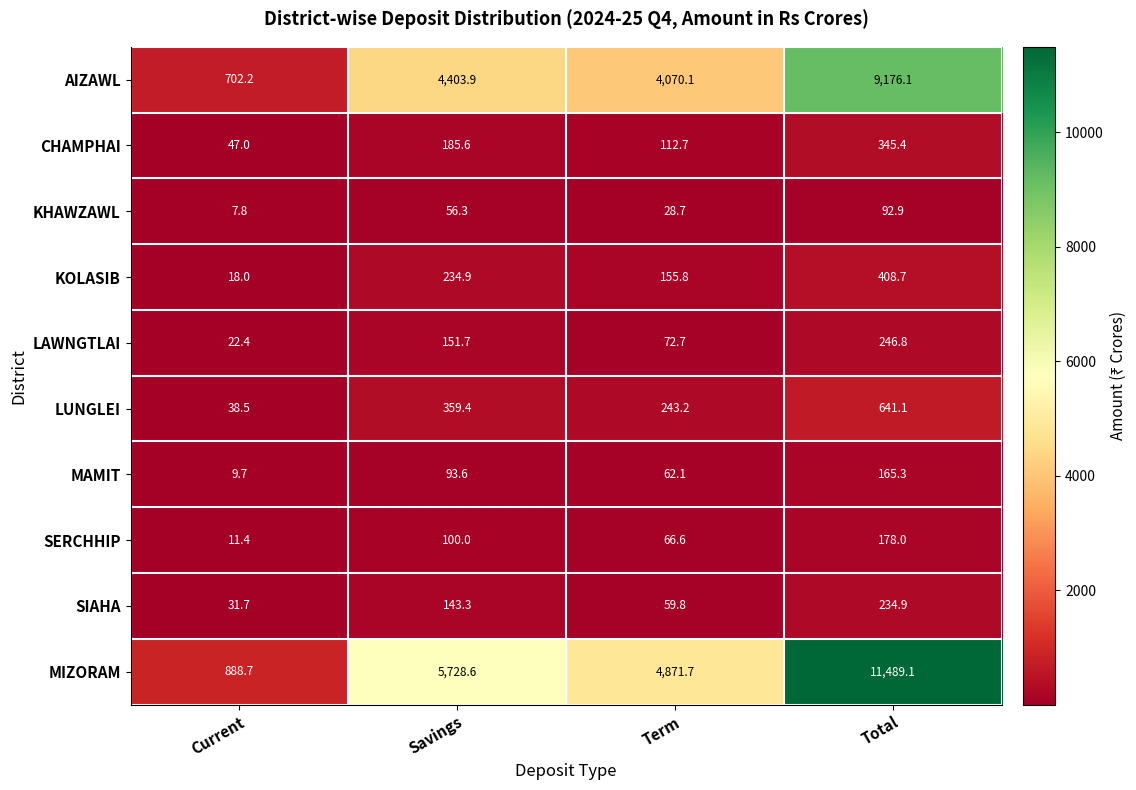

True or false: LAWNGTLAI has a value of 414.1 at Total.

False